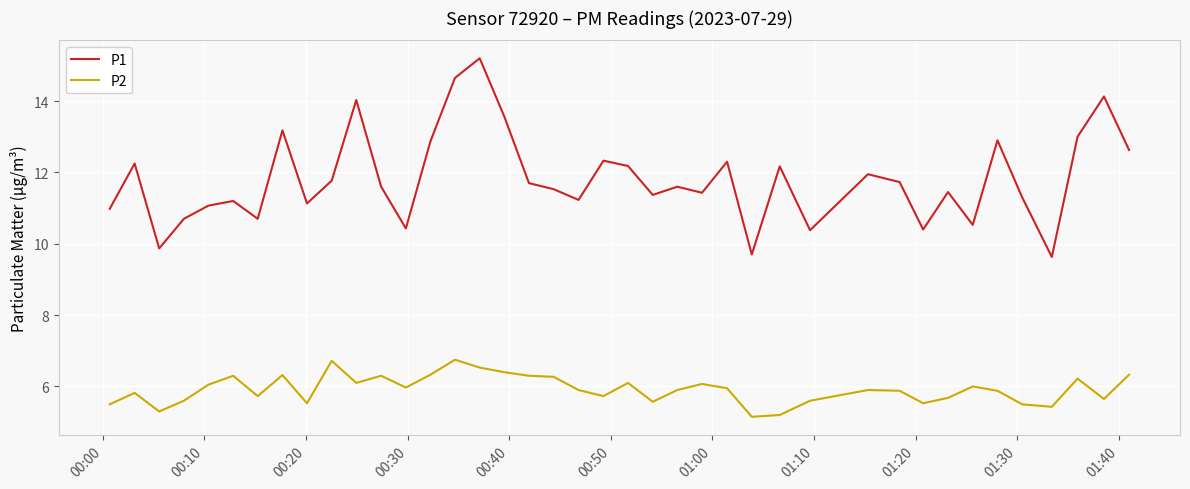

True or false: P2 has more than 1 points higher than both neighbors.

True